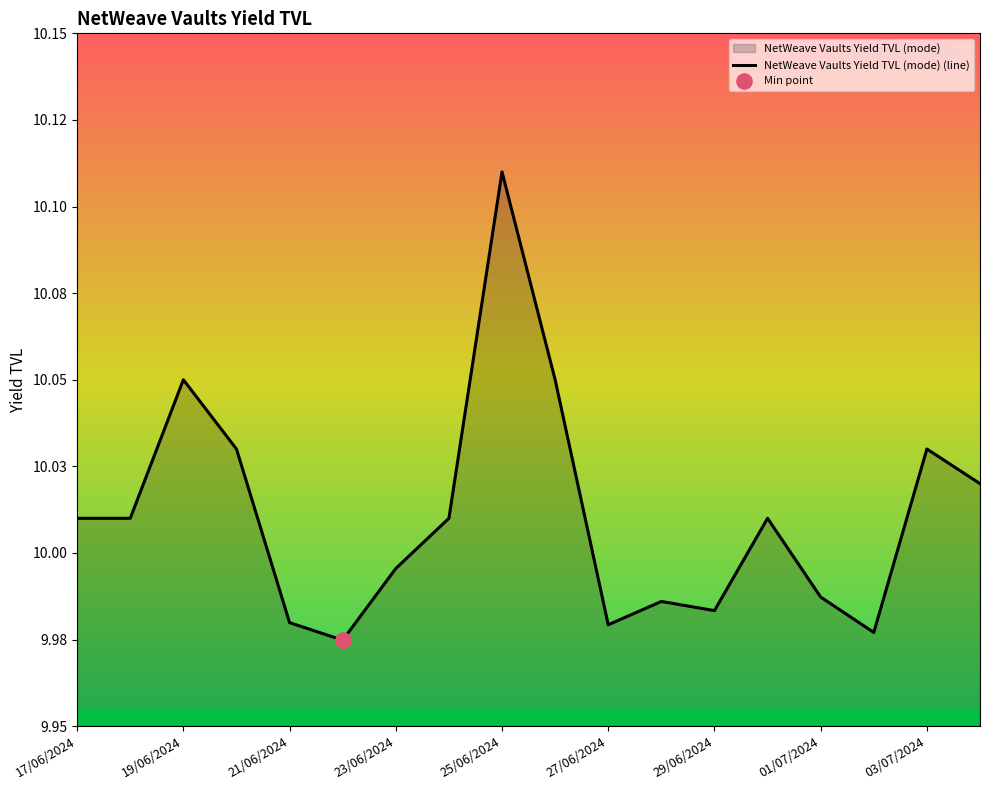

Approximately how many times larger is the value at 19/06/2024 compared to 28/06/2024?

1.0